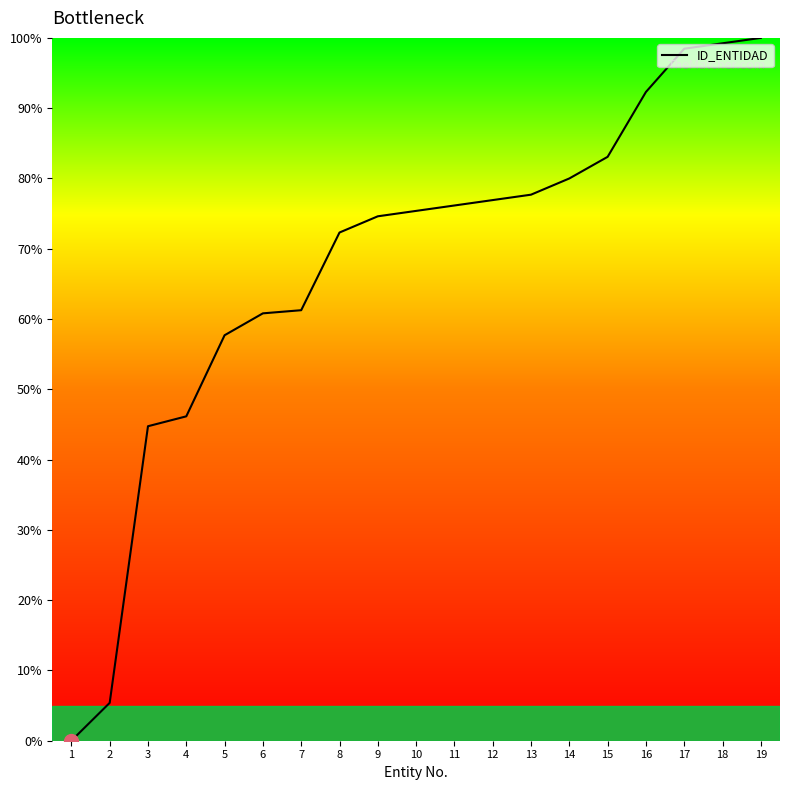

Where is the data nearest to the value 50?

4